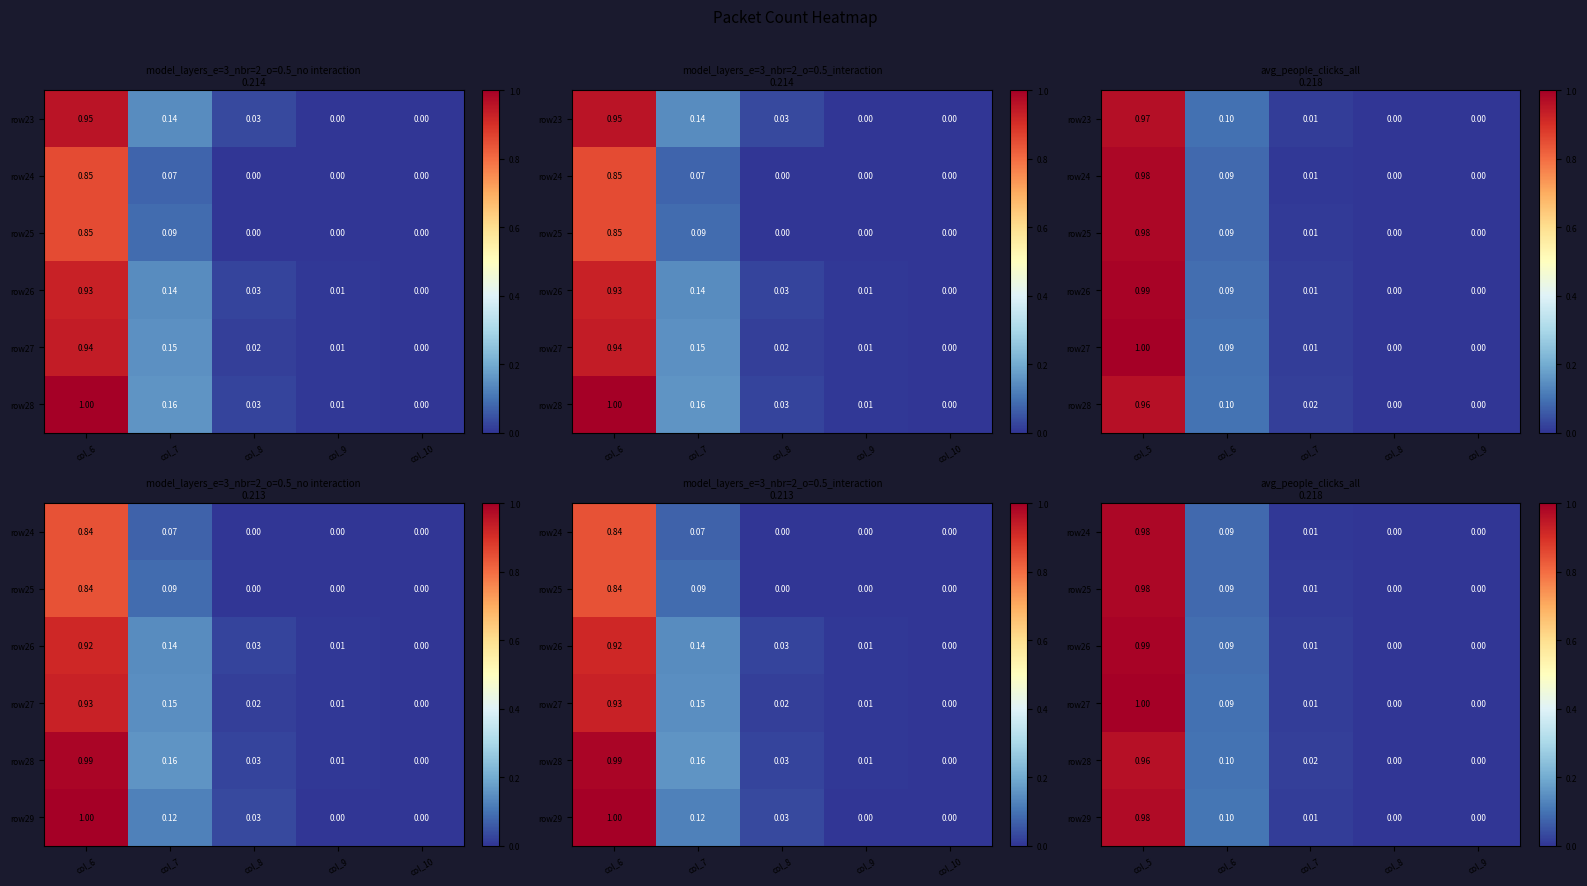

The row25 series shows 0.0 at col_7. True or false?

False